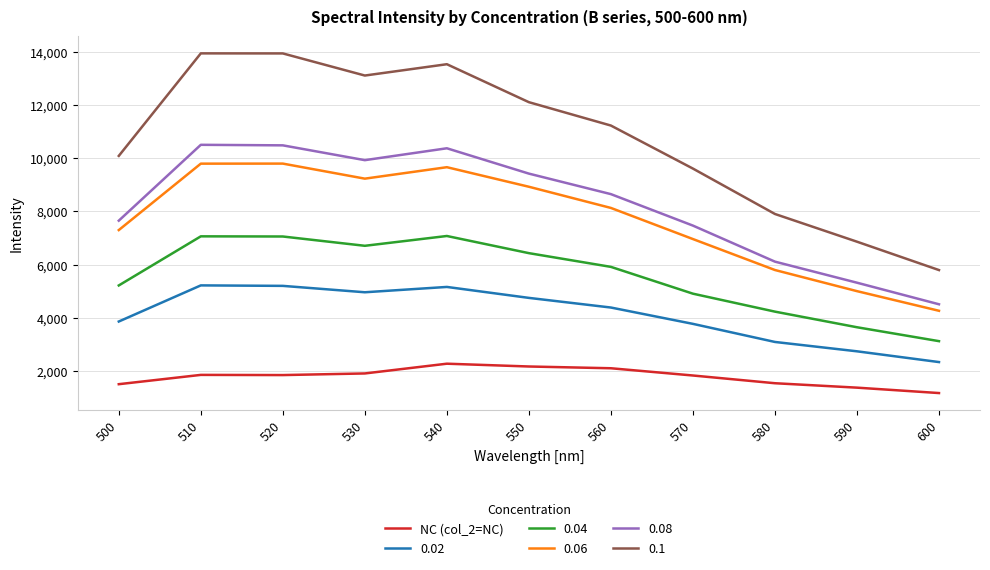

True or false: 0.06 and NC (col_2=NC) intersect in this chart.

False